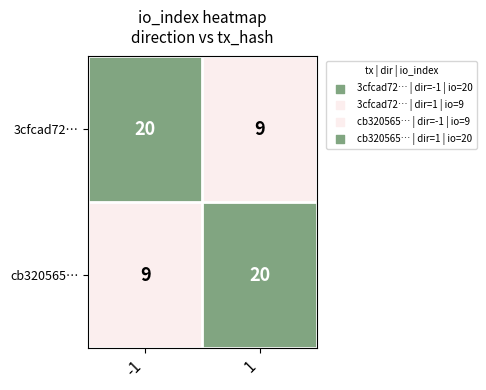

What is the sum of the cb320565… values at -1 and 1?

29